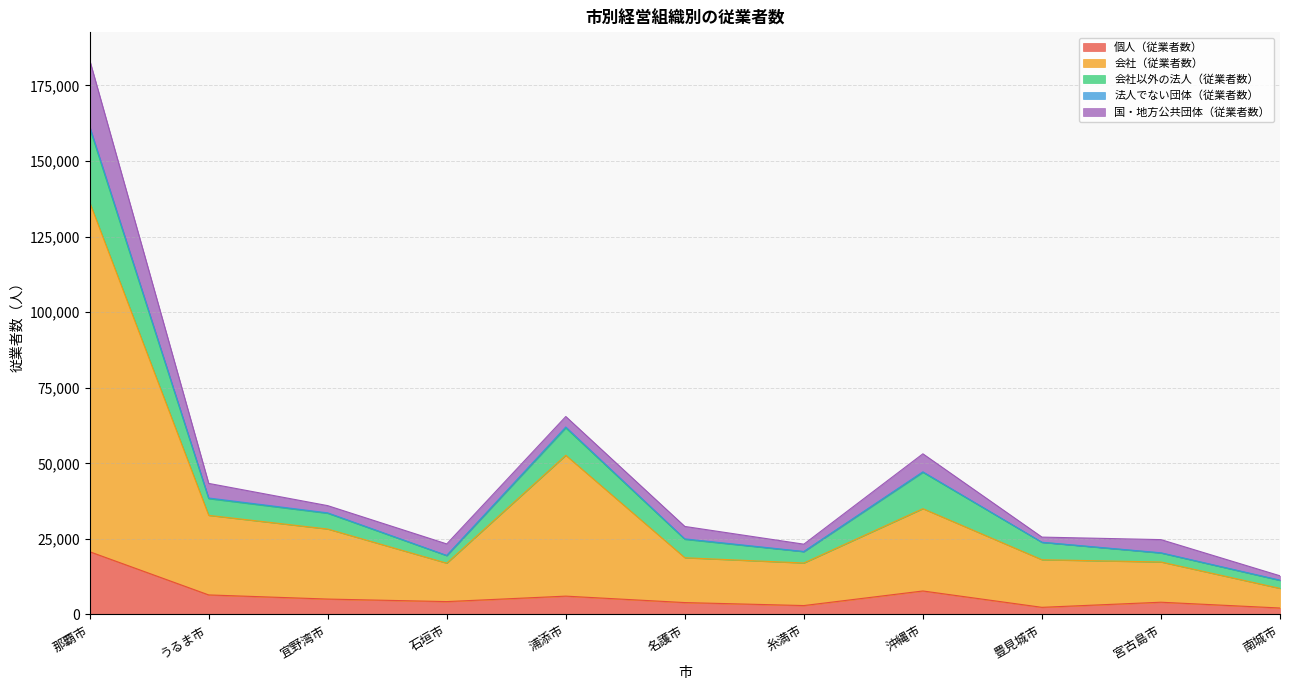

Is it true that 法人でない団体（従業者数） equals 35 at 豊見城市?

True